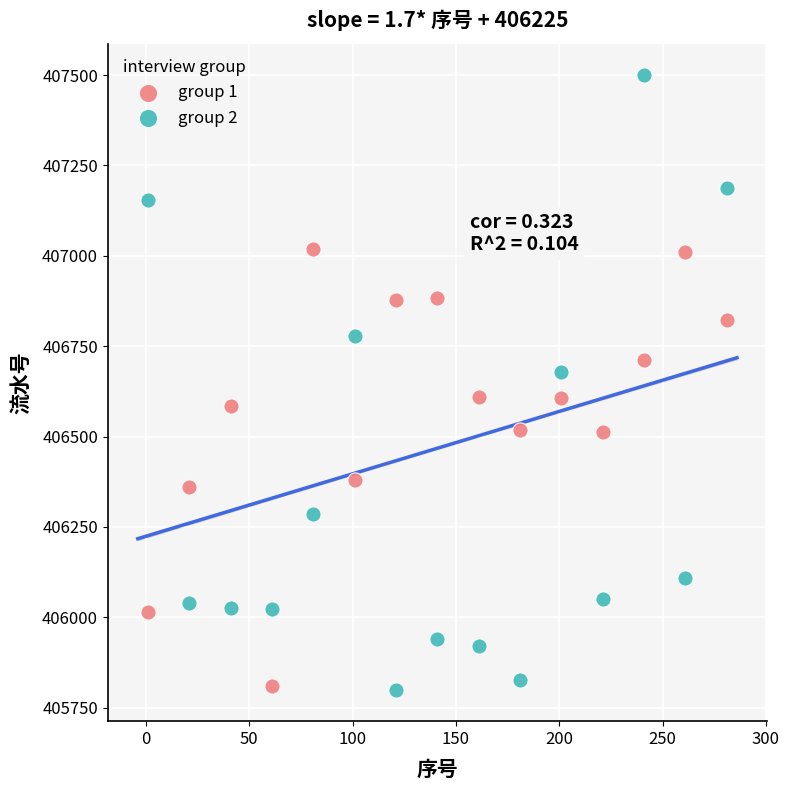

What is the X range (max minus min) for the scatter plot?

280